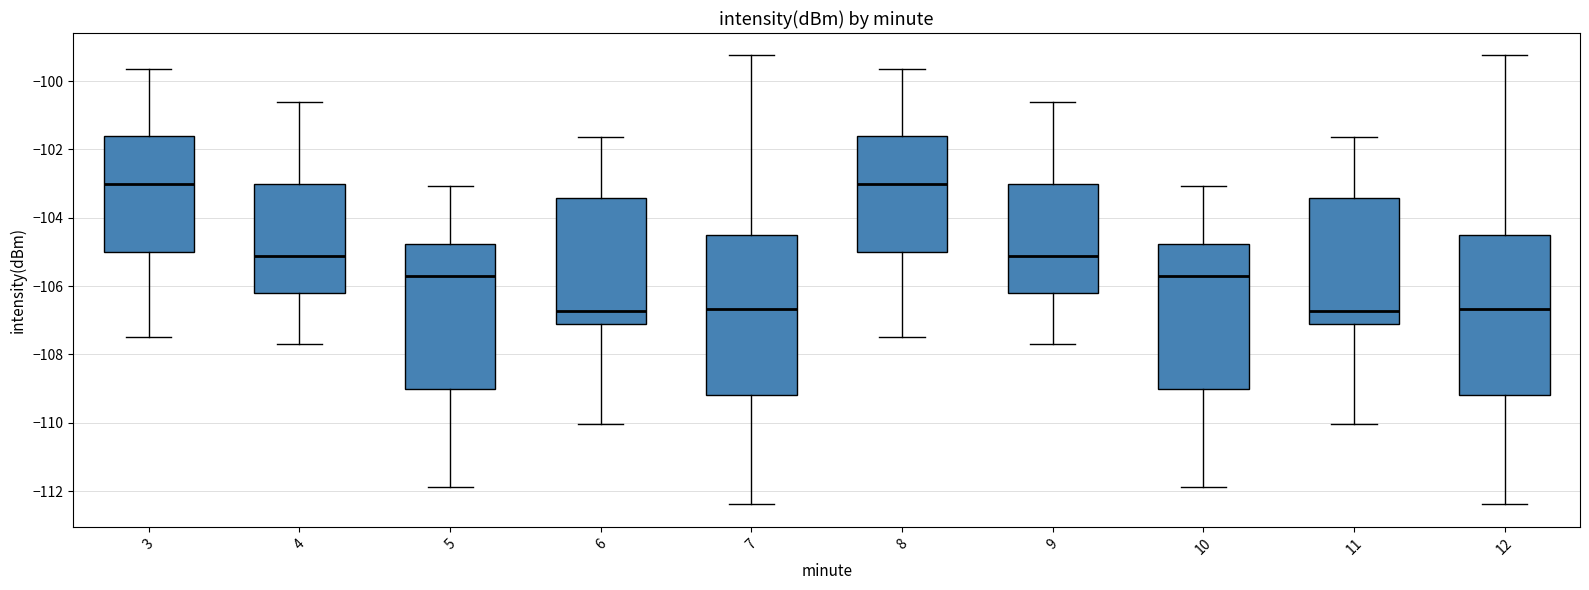

Reading left to right, read every box against the y-axis: the position of its median line, the range the box covers, and the ends of its whiskers. The values are not printed on the chart, so give them approximately, as read against the axis.

3: median -103.0, box -105.0 to -101.6, whiskers -107.4 to -99.6
4: median -105.2, box -106.2 to -103.0, whiskers -107.6 to -100.6
5: median -105.8, box -109.0 to -104.8, whiskers -111.8 to -103.0
6: median -106.8, box -107.2 to -103.4, whiskers -110.0 to -101.6
7: median -106.6, box -109.2 to -104.6, whiskers -112.4 to -99.2
8: median -103.0, box -105.0 to -101.6, whiskers -107.4 to -99.6
9: median -105.2, box -106.2 to -103.0, whiskers -107.6 to -100.6
10: median -105.8, box -109.0 to -104.8, whiskers -111.8 to -103.0
11: median -106.8, box -107.2 to -103.4, whiskers -110.0 to -101.6
12: median -106.6, box -109.2 to -104.6, whiskers -112.4 to -99.2